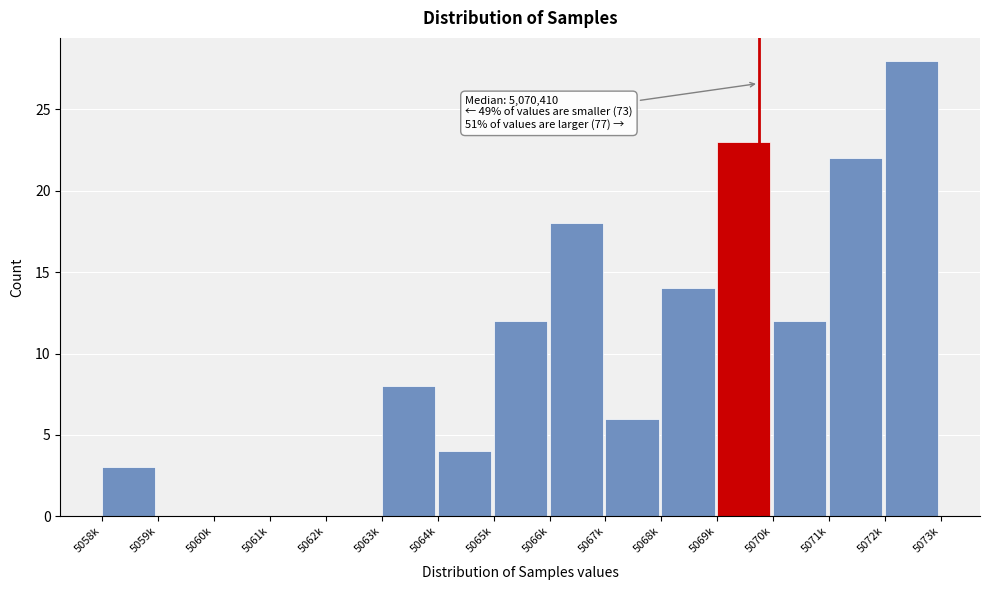

Reading left to right, extract all data points from this chart.

5058k=3	5059k=0	5060k=0	5061k=0	5062k=0	5063k=8	5064k=4	5065k=12	5066k=18	5067k=6	5068k=14	5069k=23	5070k=12	5071k=22	5072k=28